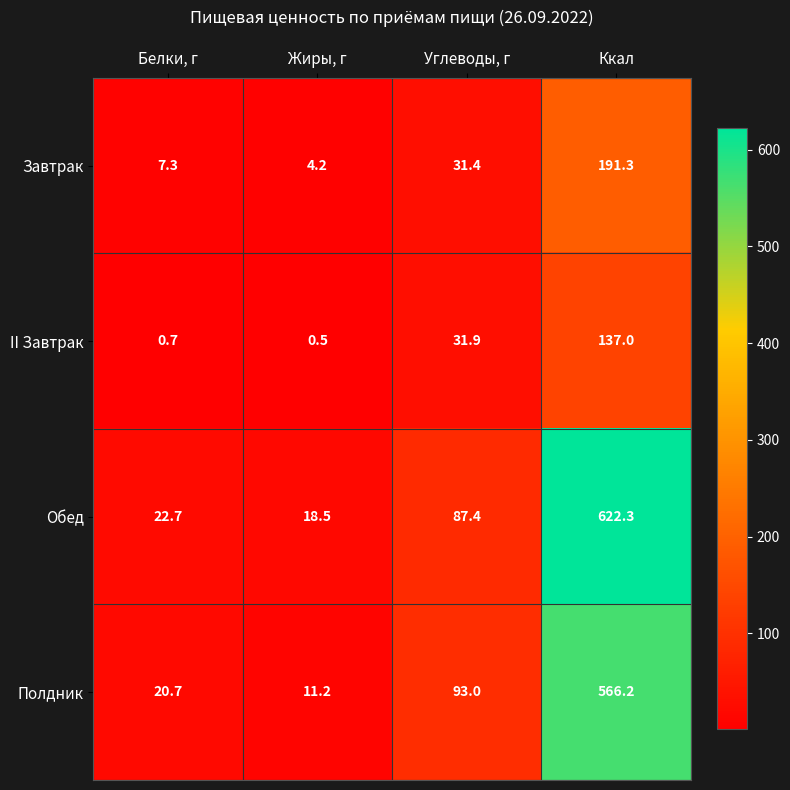

At which label does Полдник reach its peak?

Ккал